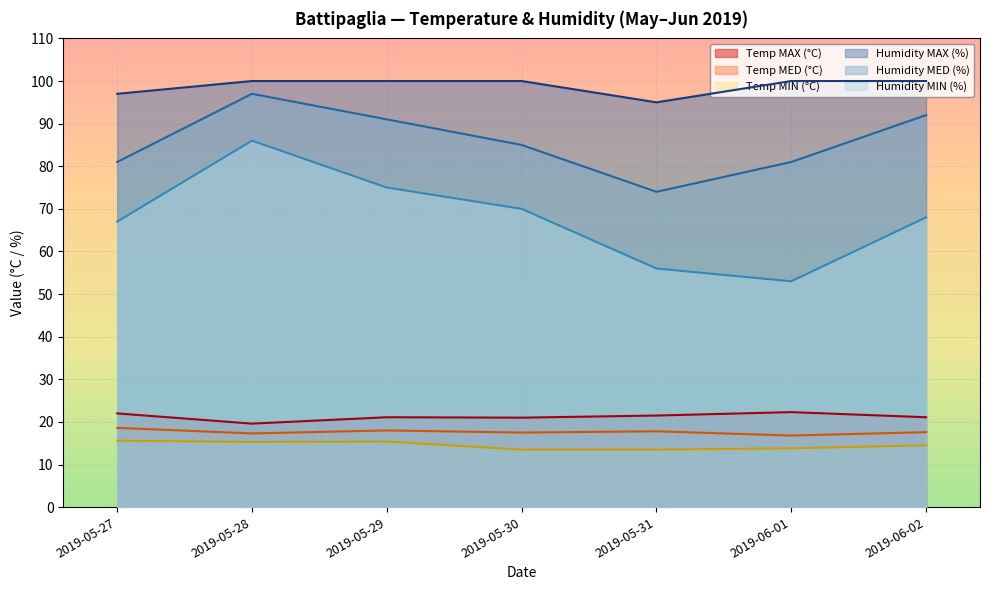

Reading left to right, list all the values displayed in this chart.

Temp MAX (°C): 2019-05-27=22.0	2019-05-28=19.6	2019-05-29=21.1	2019-05-30=21.0	2019-05-31=21.5	2019-06-01=22.3	2019-06-02=21.1
Temp MED (°C): 2019-05-27=18.6	2019-05-28=17.3	2019-05-29=18.0	2019-05-30=17.5	2019-05-31=17.8	2019-06-01=16.8	2019-06-02=17.6
Temp MIN (°C): 2019-05-27=15.6	2019-05-28=15.3	2019-05-29=15.4	2019-05-30=13.5	2019-05-31=13.5	2019-06-01=13.8	2019-06-02=14.5
Humidity MAX (%): 2019-05-27=97.0	2019-05-28=100.0	2019-05-29=100.0	2019-05-30=100.0	2019-05-31=95.0	2019-06-01=100.0	2019-06-02=100.0
Humidity MED (%): 2019-05-27=81.0	2019-05-28=97.0	2019-05-29=91.0	2019-05-30=85.0	2019-05-31=74.0	2019-06-01=81.0	2019-06-02=92.0
Humidity MIN (%): 2019-05-27=67.0	2019-05-28=86.0	2019-05-29=75.0	2019-05-30=70.0	2019-05-31=56.0	2019-06-01=53.0	2019-06-02=68.0